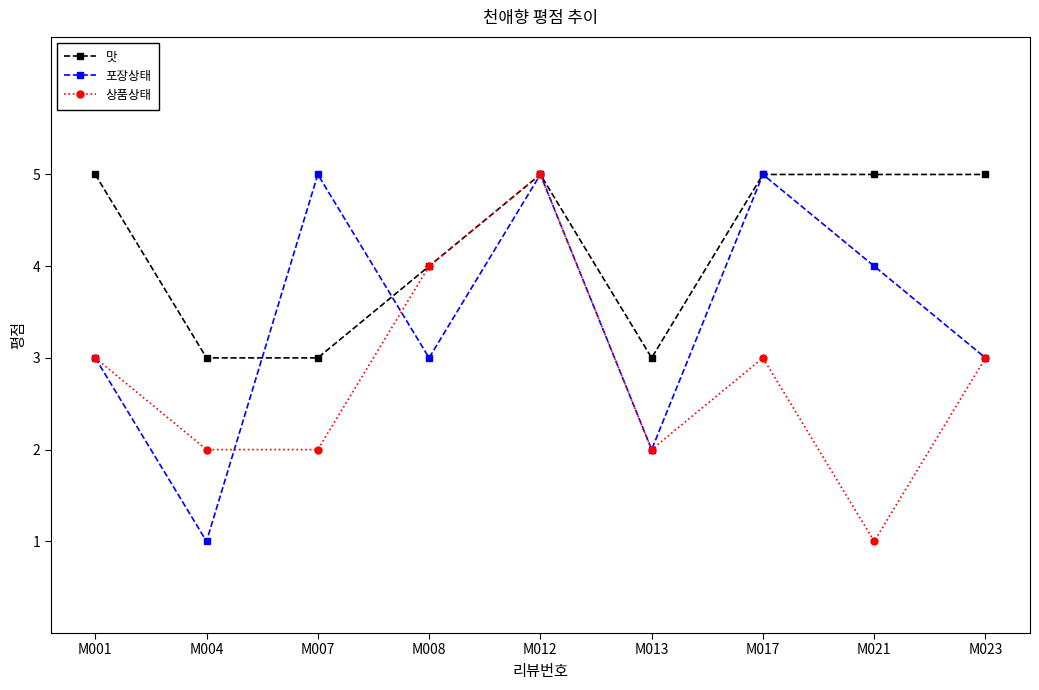

Is it true that 상품상태 equals 5 at M008?

False